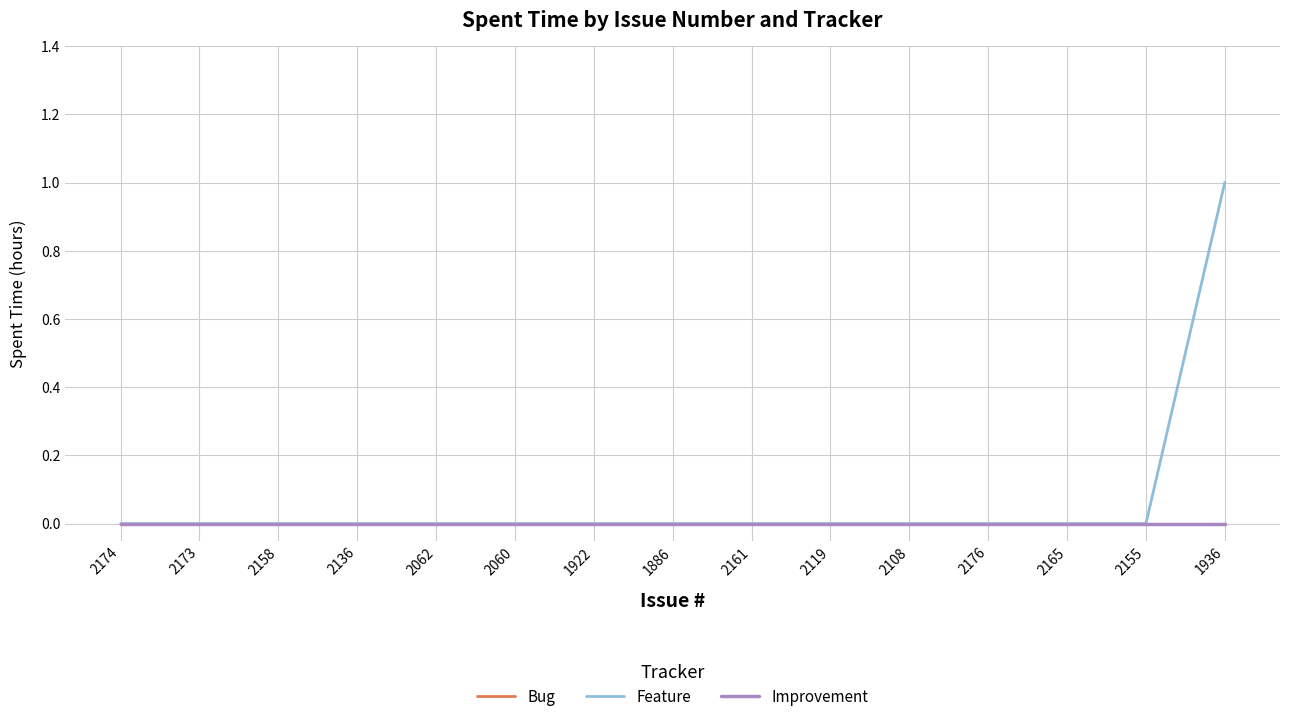

Is the value of Improvement at 2060 greater than the value of Feature at 1922?

No